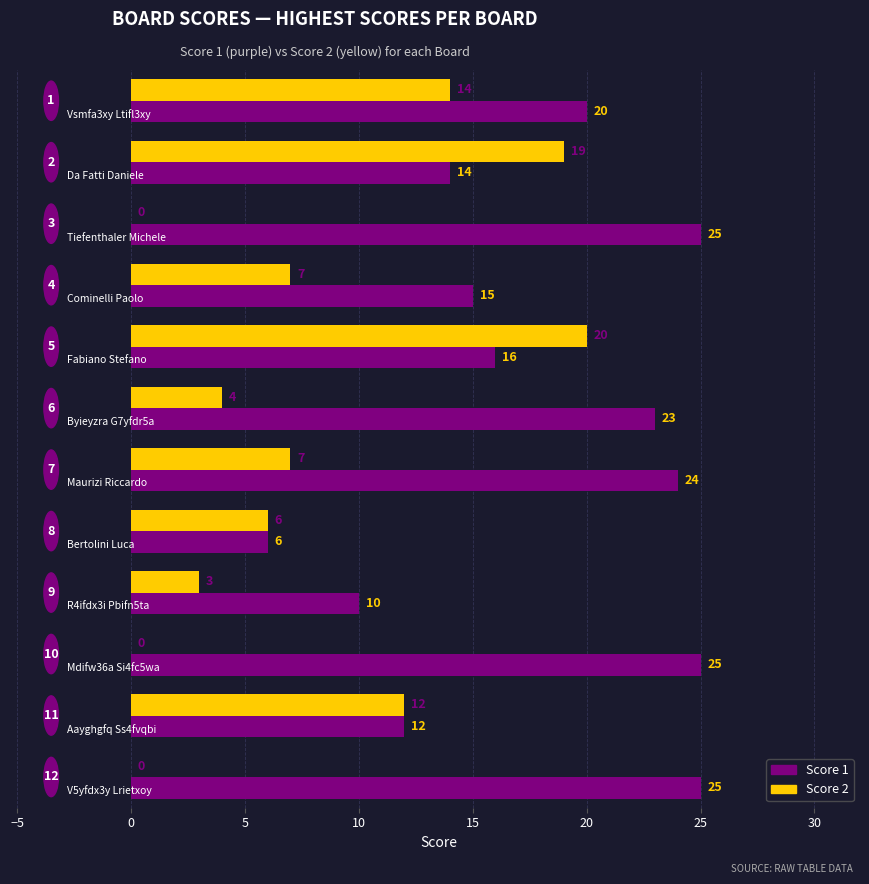

Which series has the largest total across all categories?

Score 1